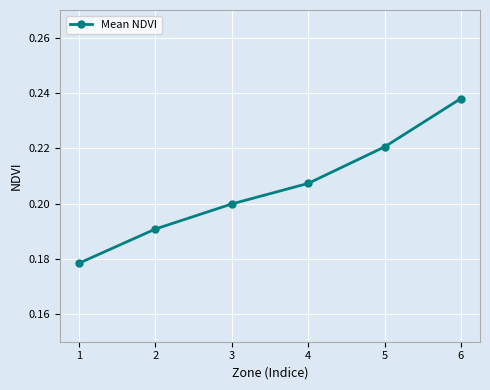

Rank the categories by value from highest to lowest.

6, 5, 4, 3, 2, 1